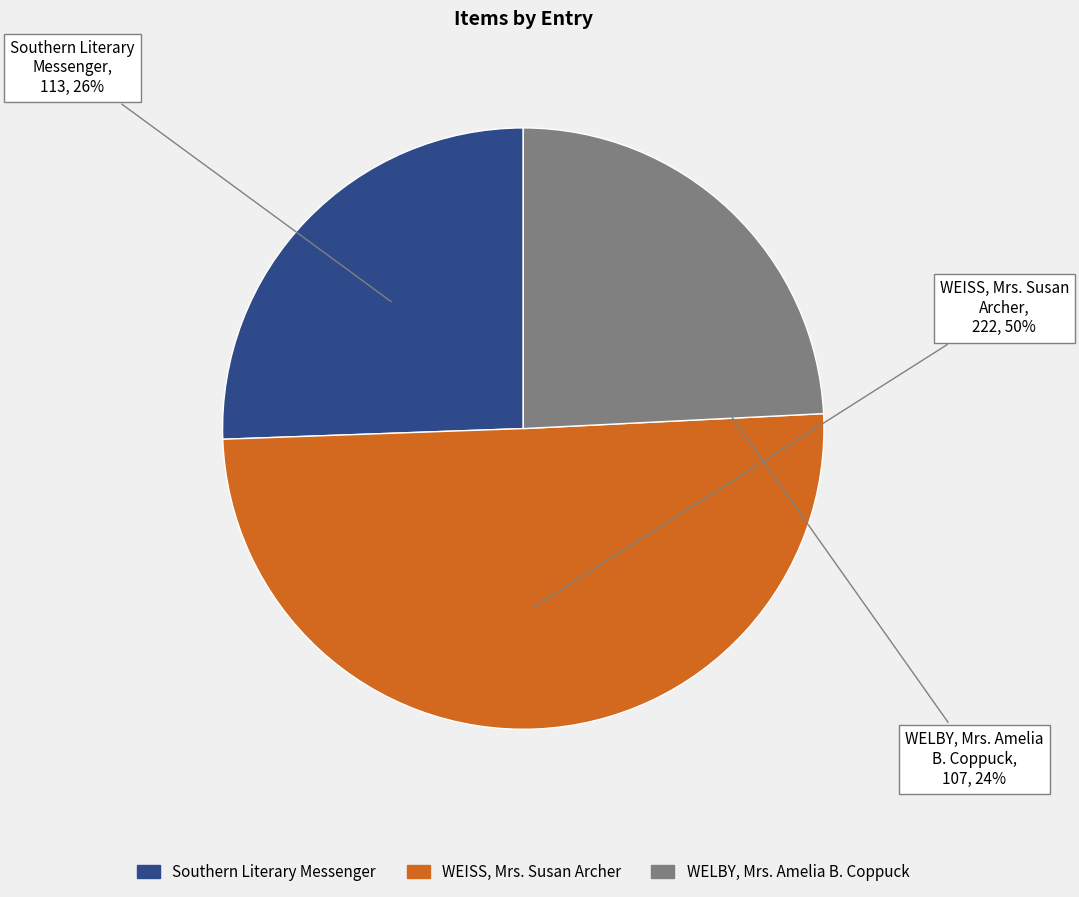

To the nearest percent, what is the difference between the WEISS, Mrs. Susan Archer and WELBY, Mrs. Amelia B. Coppuck slice percentages?

26%